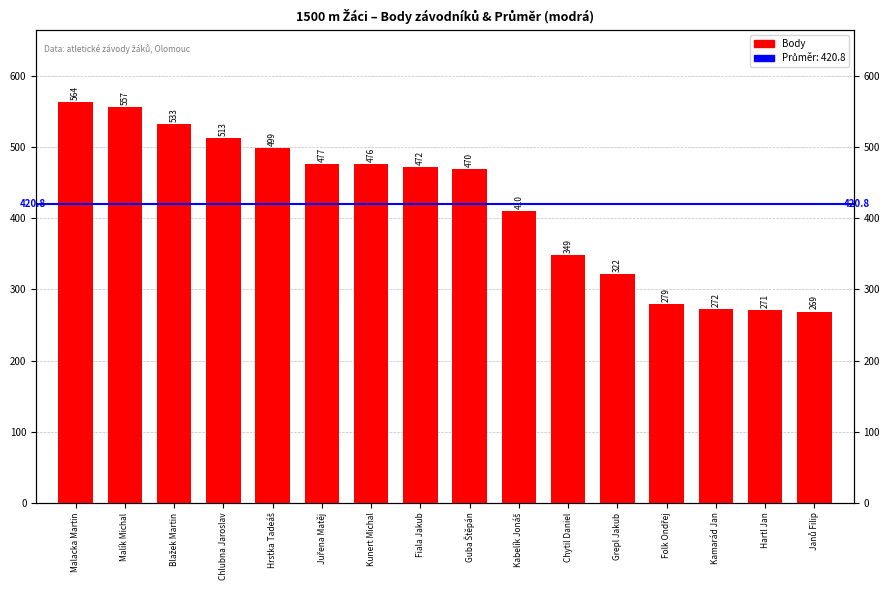

How many values are below 472?

8